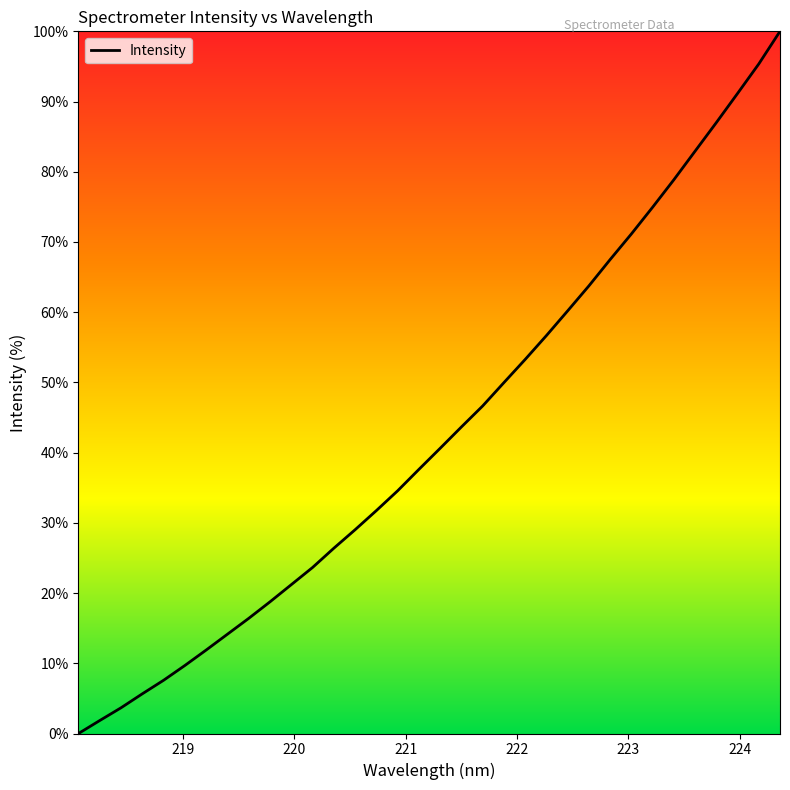

What is the maximum value shown in the chart?

100.0